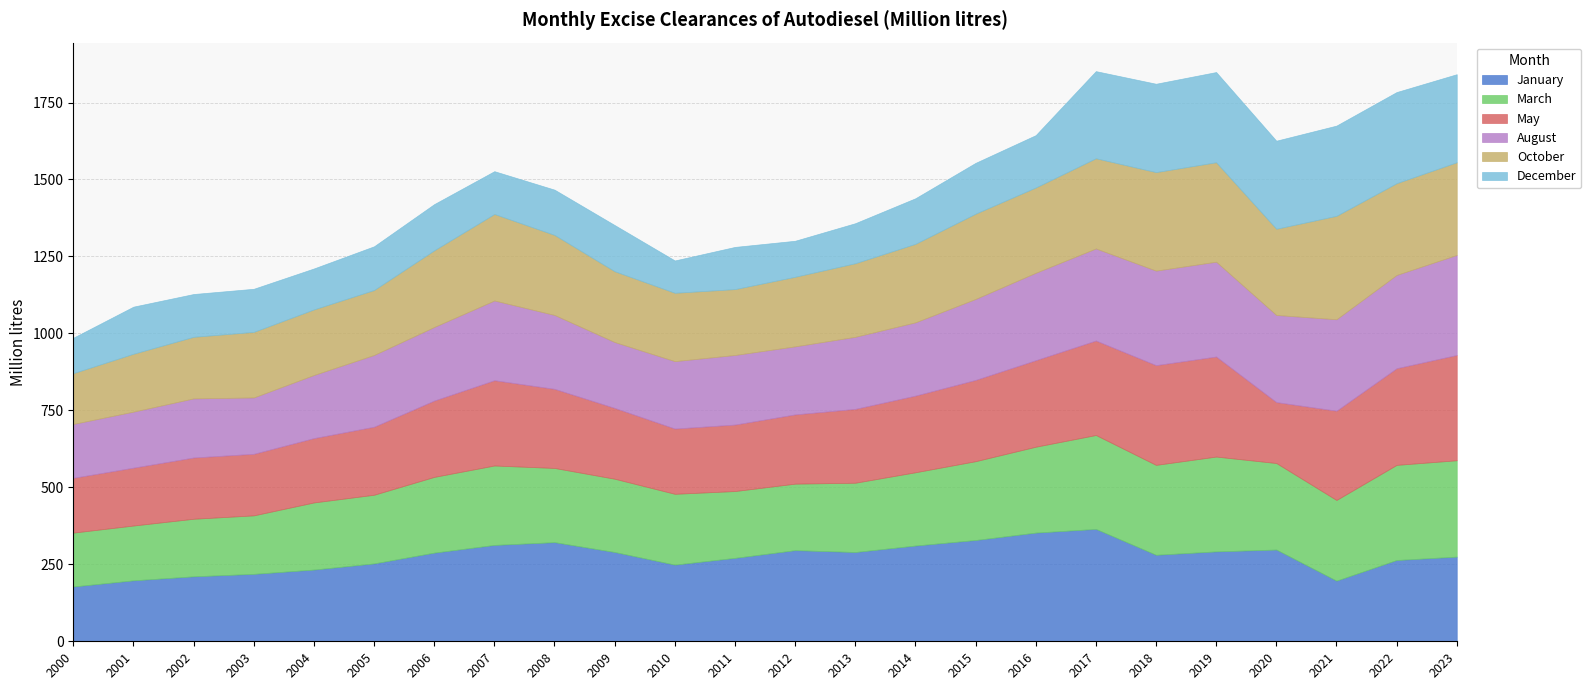

At which category does the chart reach its peak across all series?

2017